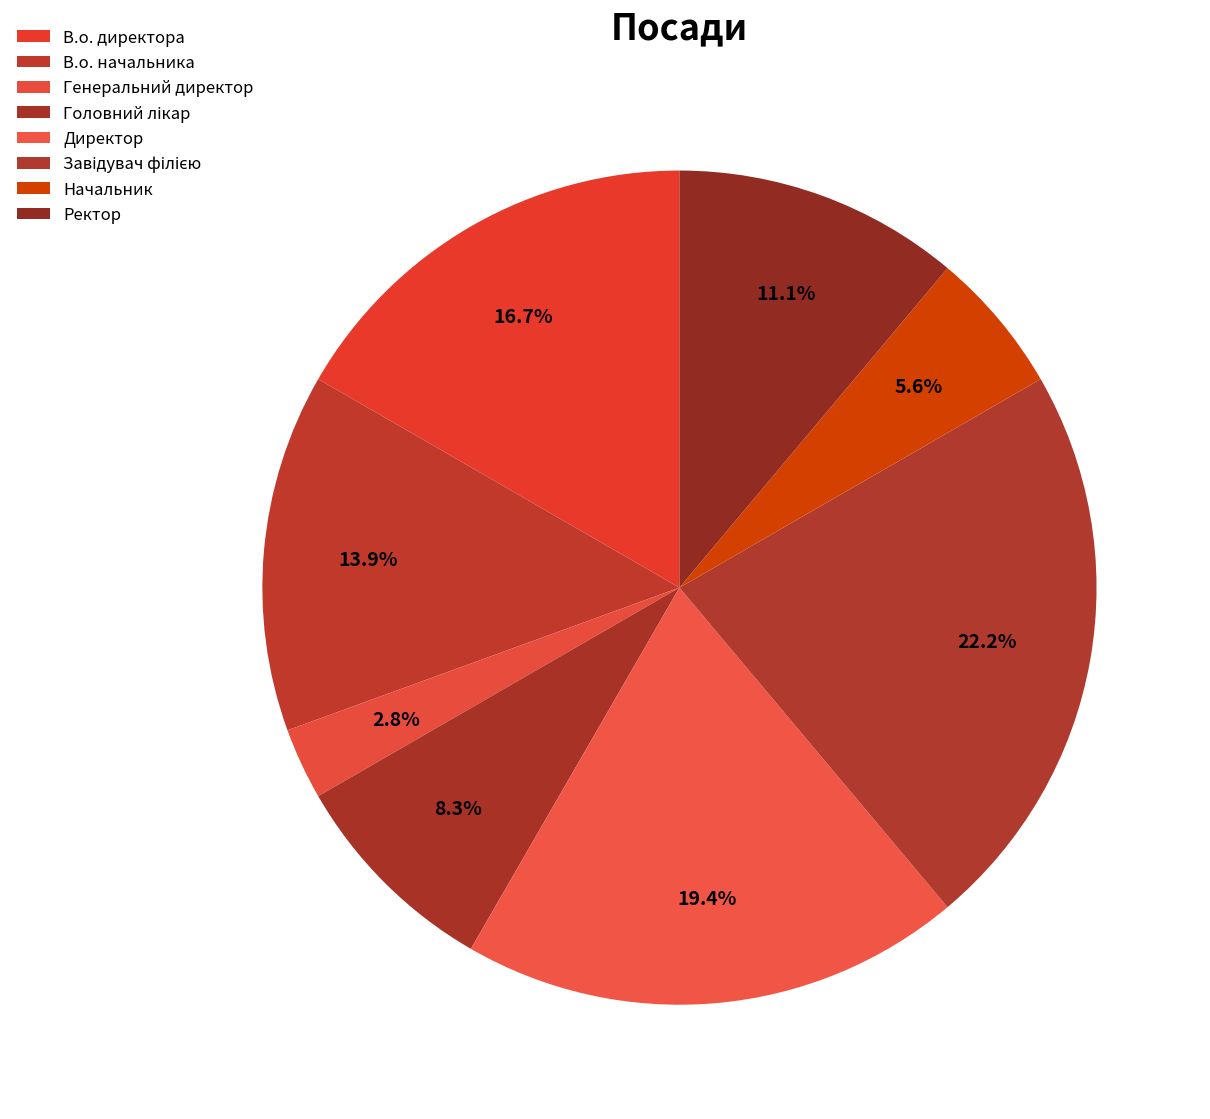

How much of the chart is everything except В.о. начальника?

86.1%